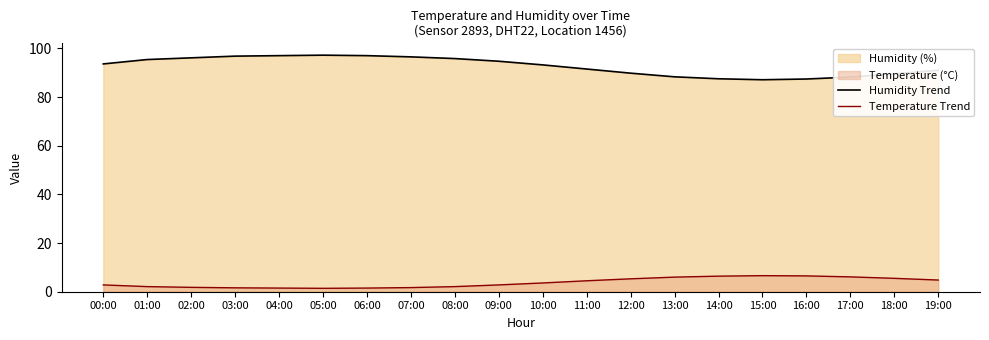

Does the chart have visible grid lines?

No